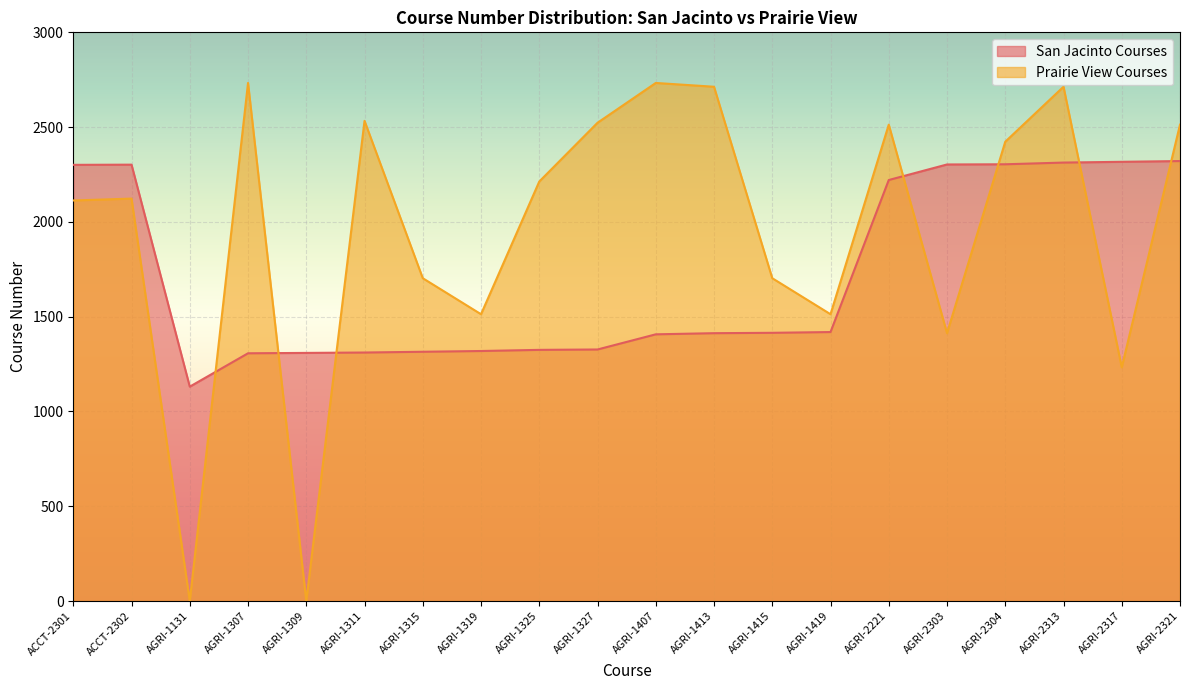

Which category has the lowest value across all series?

AGRI-1131